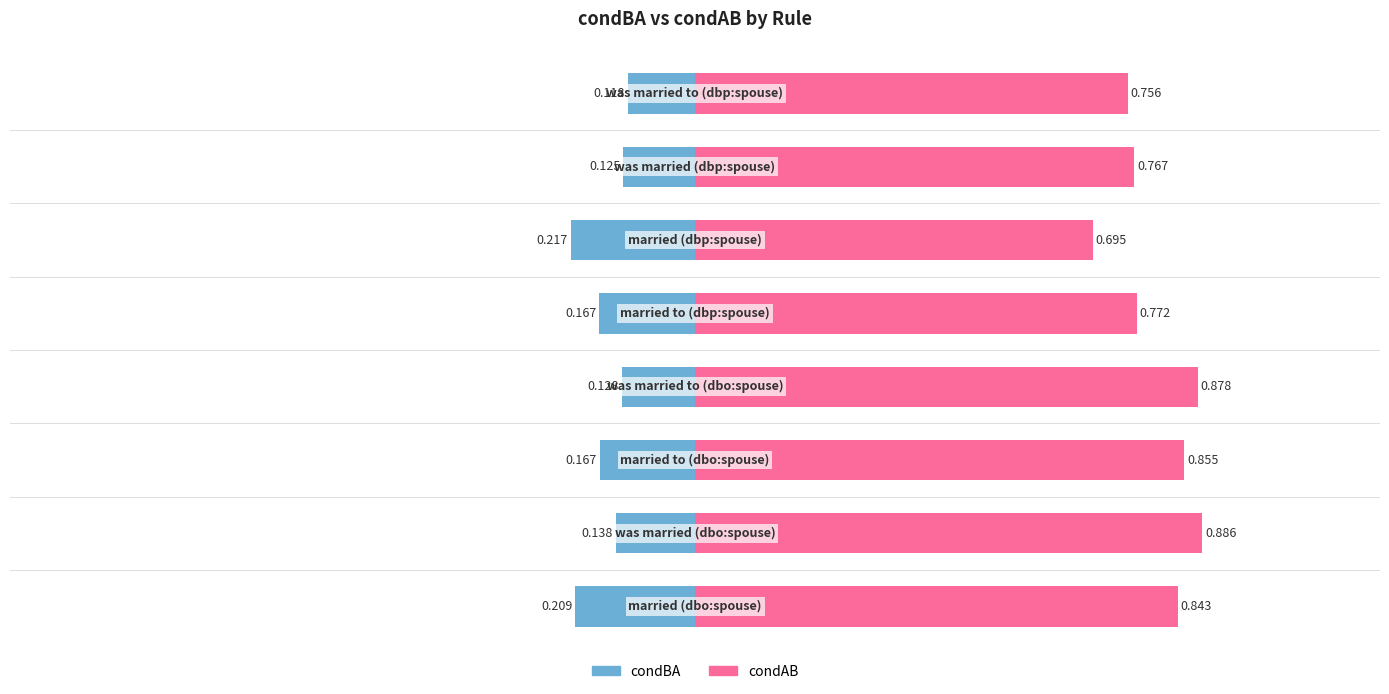

Reading left to right, transcribe all the data shown in this chart.

condBA: 0=-0.2	1=-0.1	2=-0.2	3=-0.1	4=-0.2	5=-0.2	6=-0.1	7=-0.1
condAB: 0=0.8	1=0.9	2=0.9	3=0.9	4=0.8	5=0.7	6=0.8	7=0.8